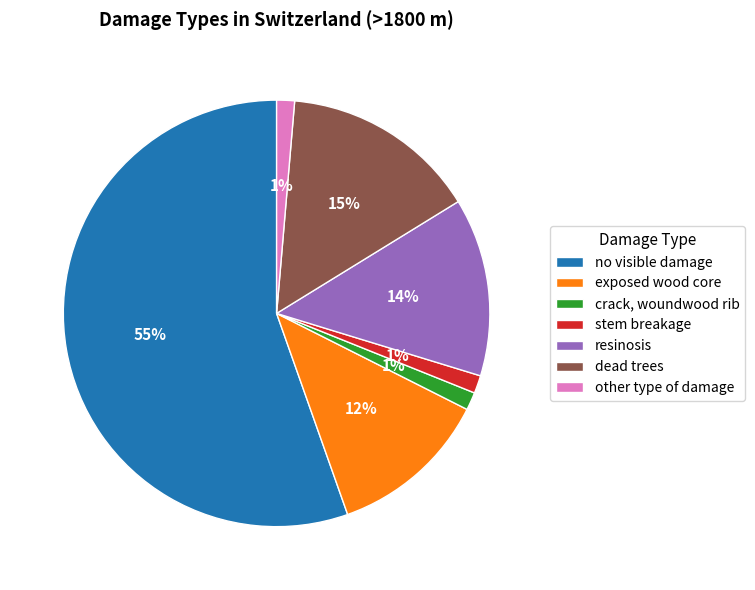

Between no visible damage and exposed wood core, which is larger?

no visible damage